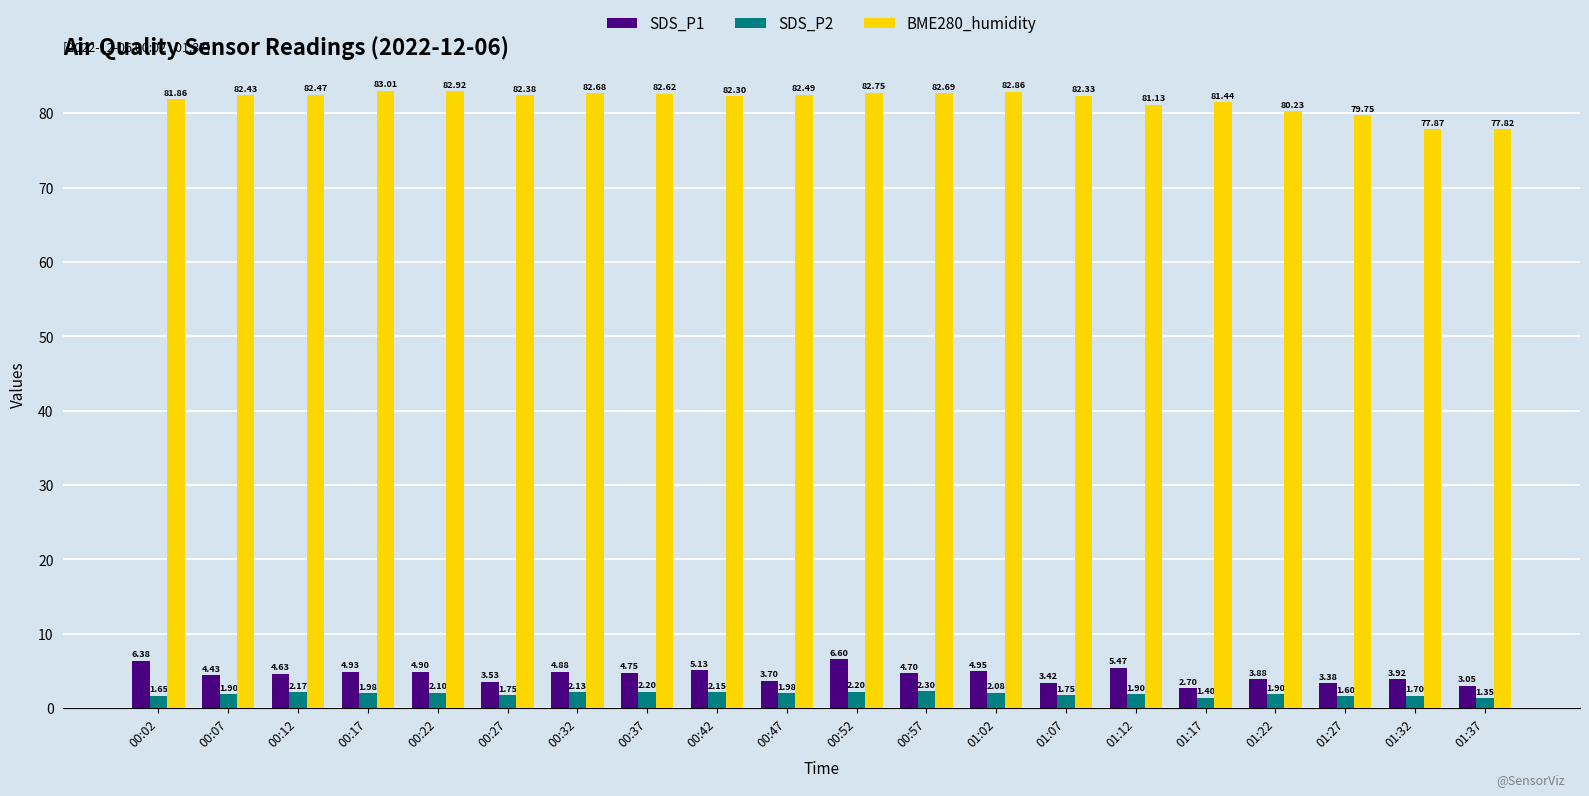

At which category is the sum across all series the highest?

00:52